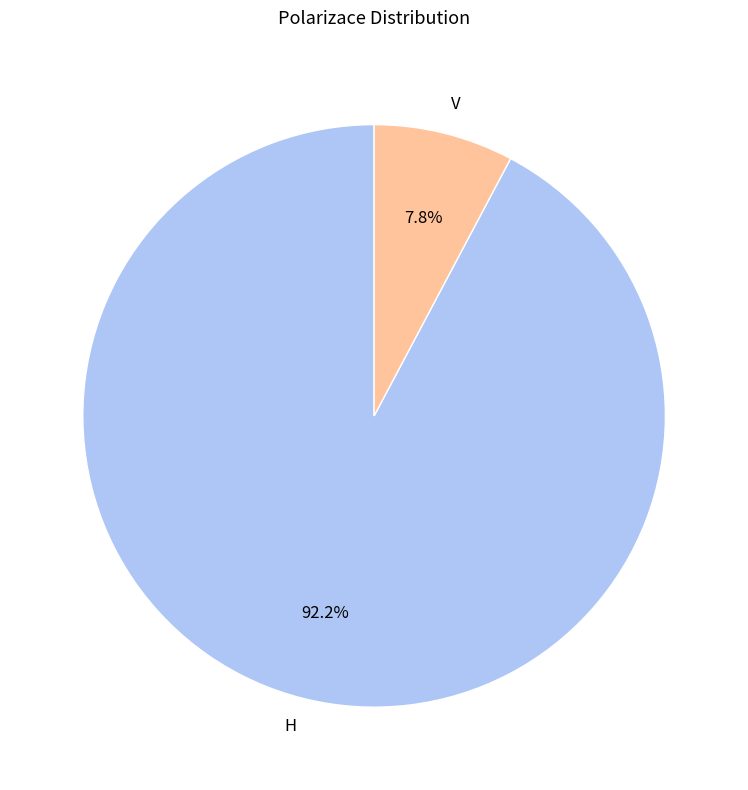

To the nearest percent, what is the combined percentage of H and V?

100%